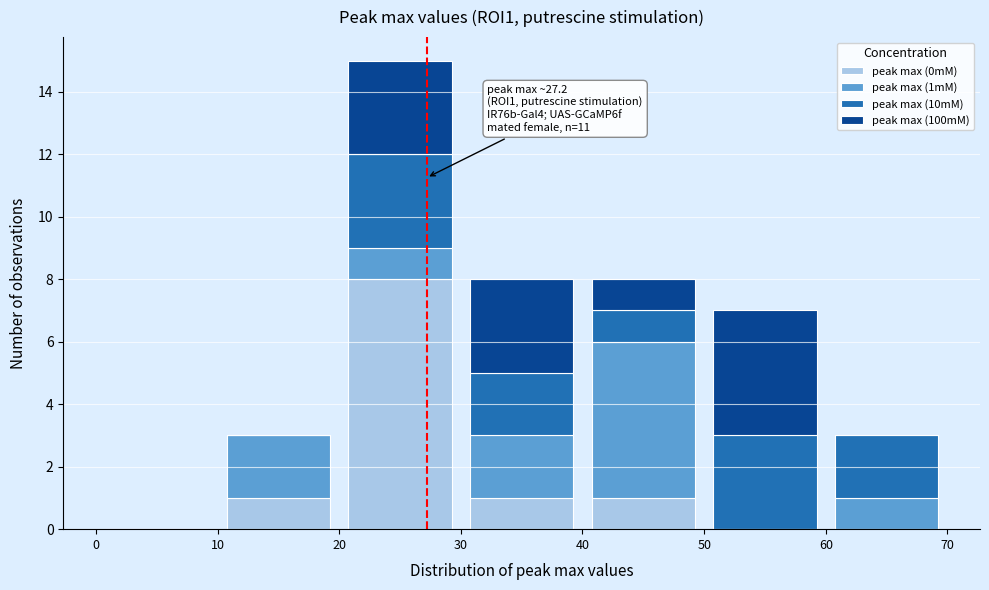

Which range on the x-axis has the tallest stacked bar (by total height)?

20 to 30